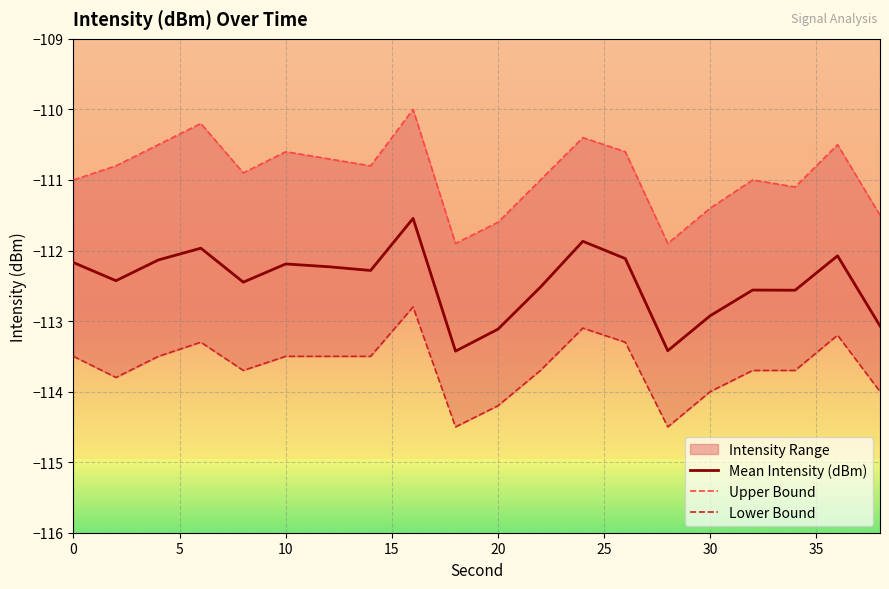

What is the minimum value for Mean Intensity (dBm)?

-113.4